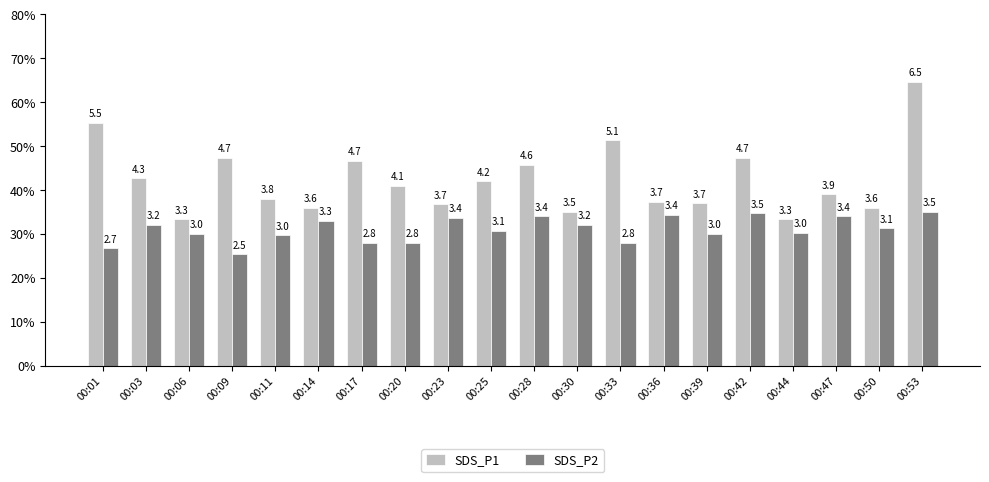

Where does the SDS_P1 series first go above 4?

00:01